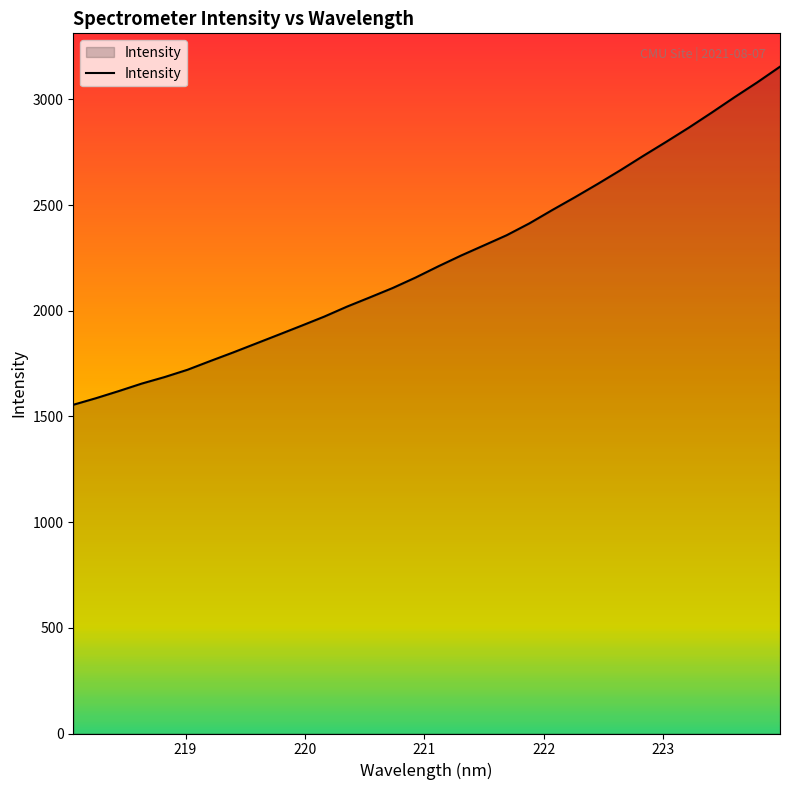

What is the difference between the maximum and minimum values?

1599.7